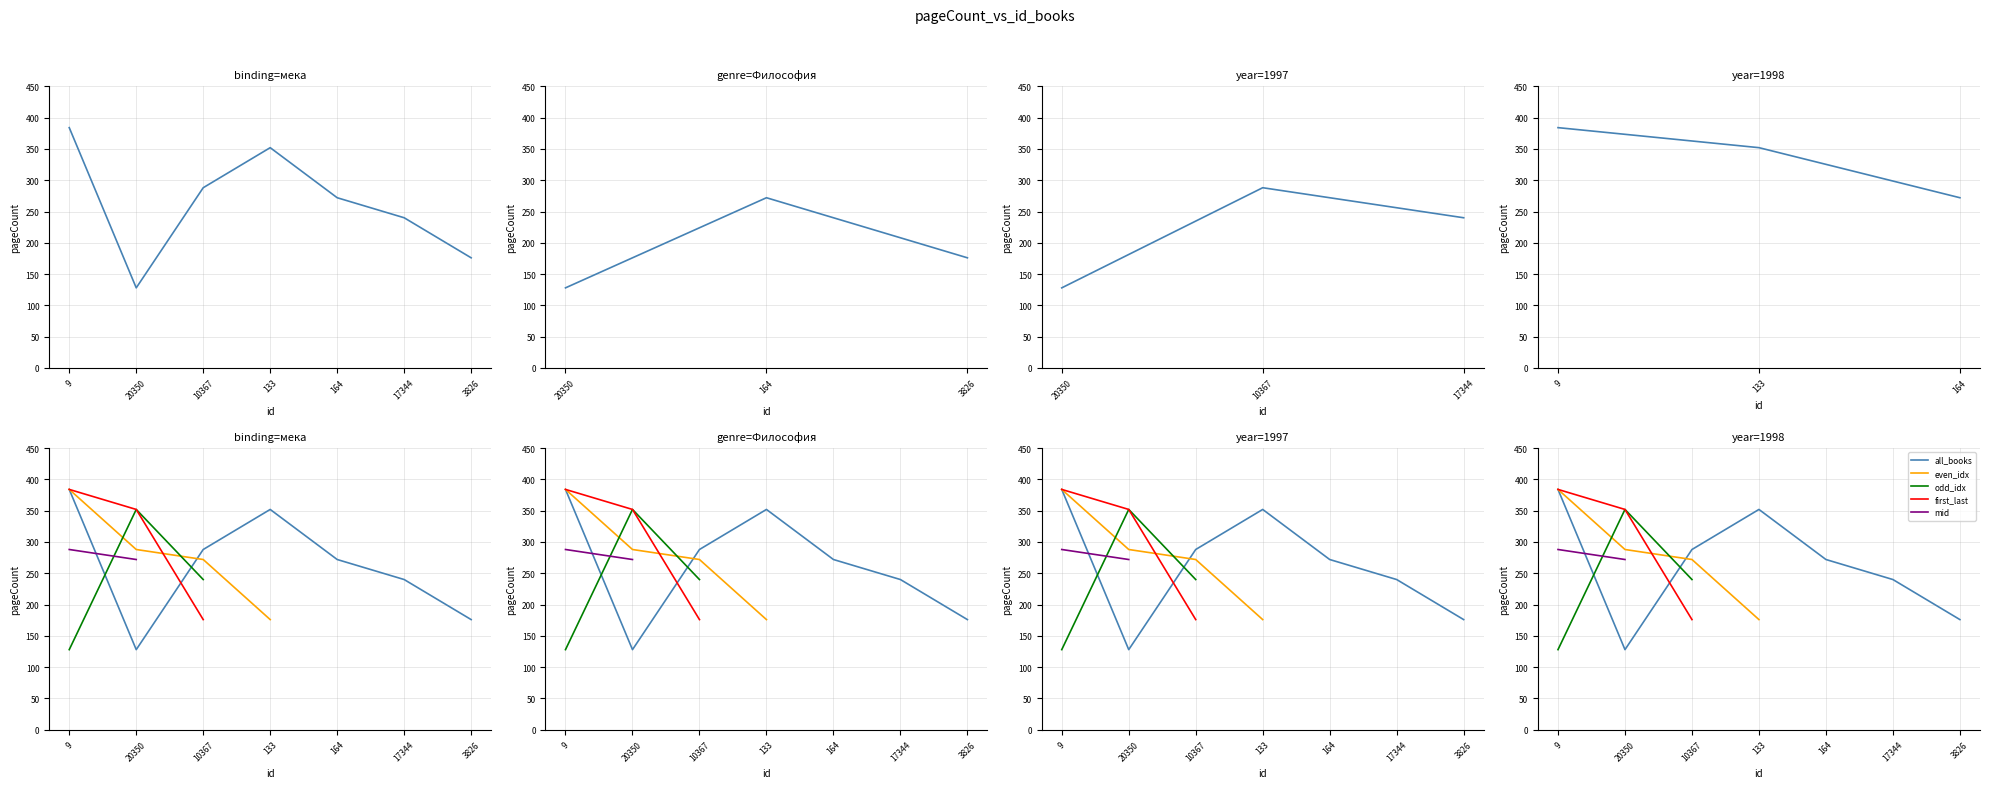

What is the minimum value shown in the chart?

128